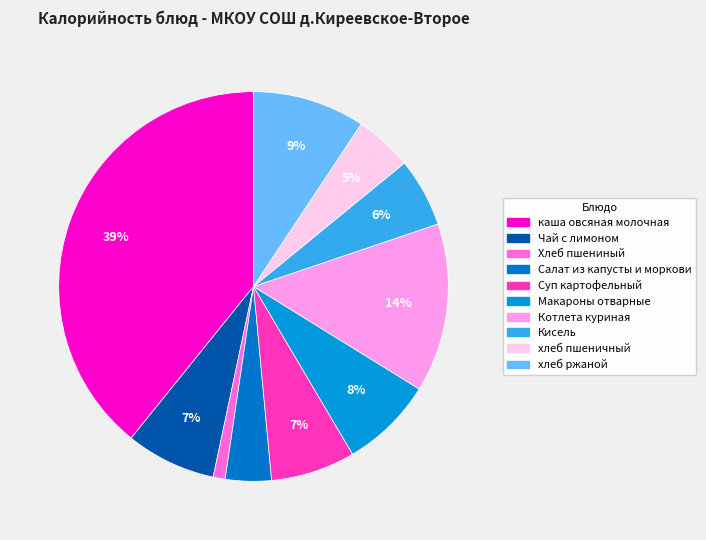

Rank the categories by value from highest to lowest.

каша овсяная молочная, Котлета куриная, хлеб ржаной, Макароны отварные, Чай с лимоном, Суп картофельный, Кисель, хлеб пшеничный, Салат из капусты и моркови, Хлеб пшениный